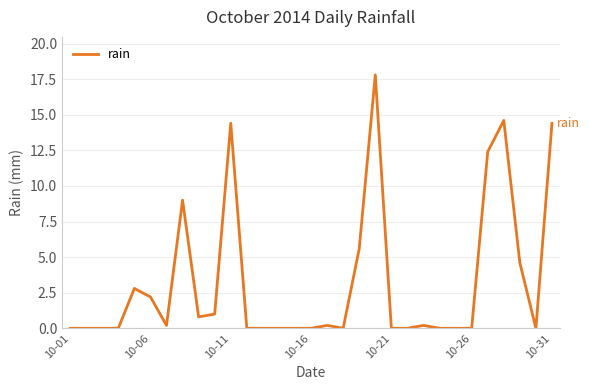

Is this an area chart (filled region under the line)?

No